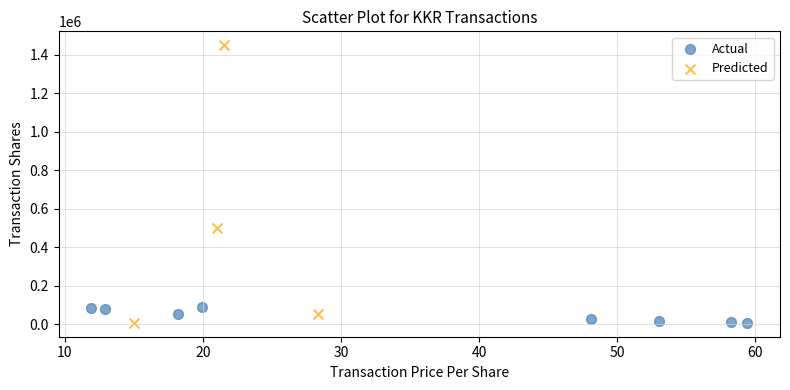

Which series contains the highest Y value?

Predicted